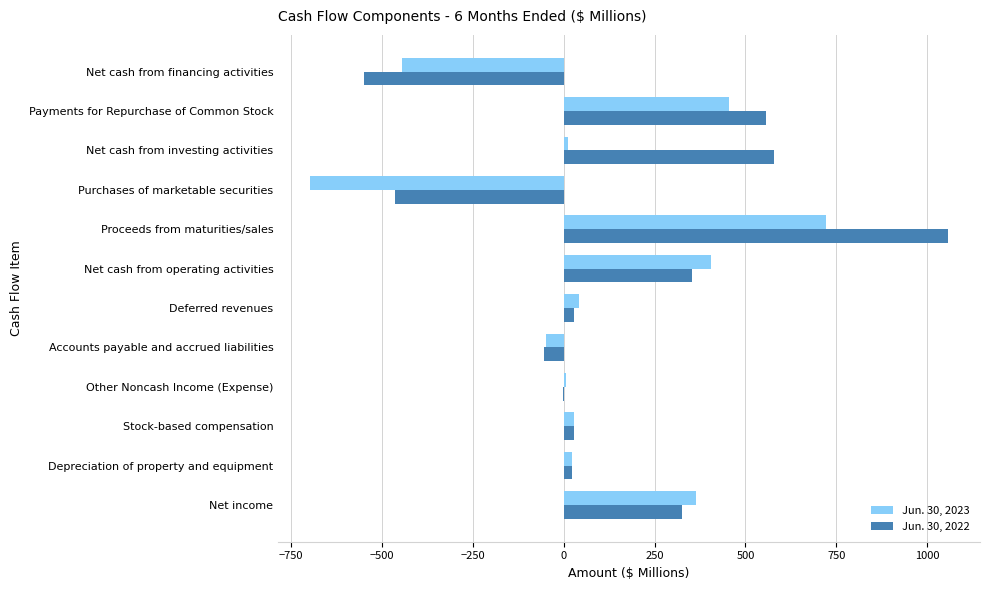

What is the sum of all Jun. 30, 2023 values?

864.4